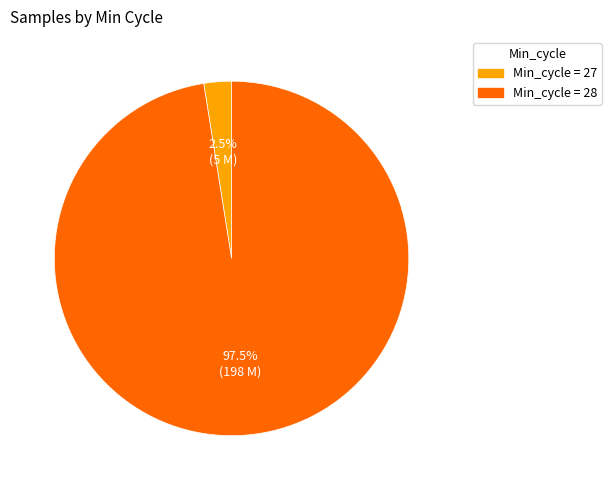

Does any single category account for the majority?

Yes